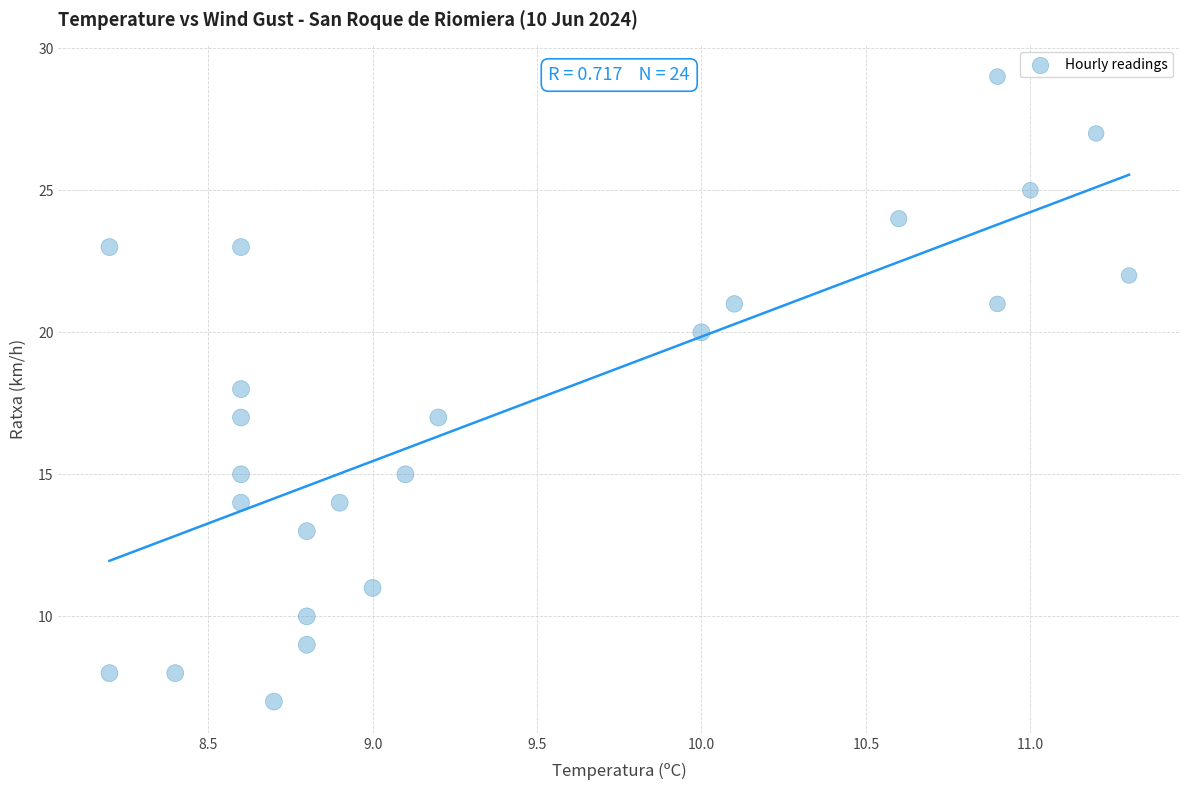

Count the number of points in this scatter plot.

24